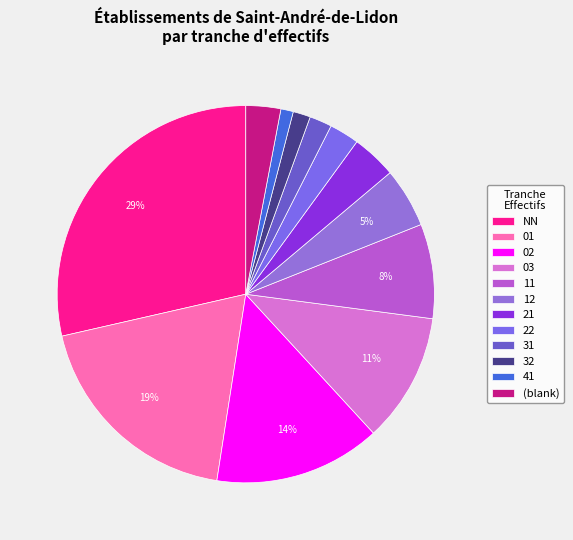

Which category has the smallest portion of the pie?

41